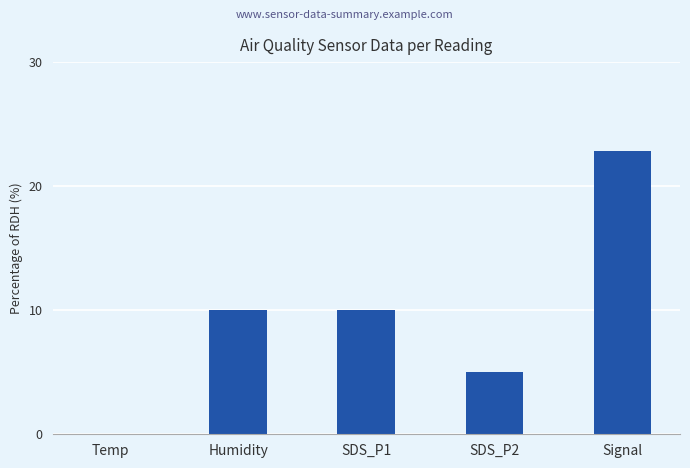

What is the sum of all values?

47.8